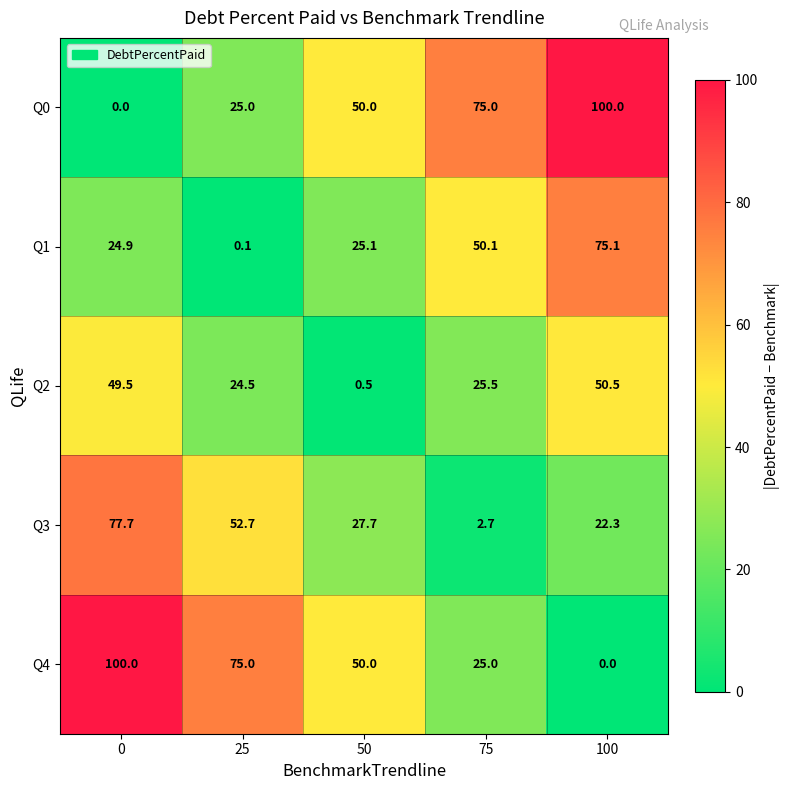

What is the maximum value shown in the chart?

100.0